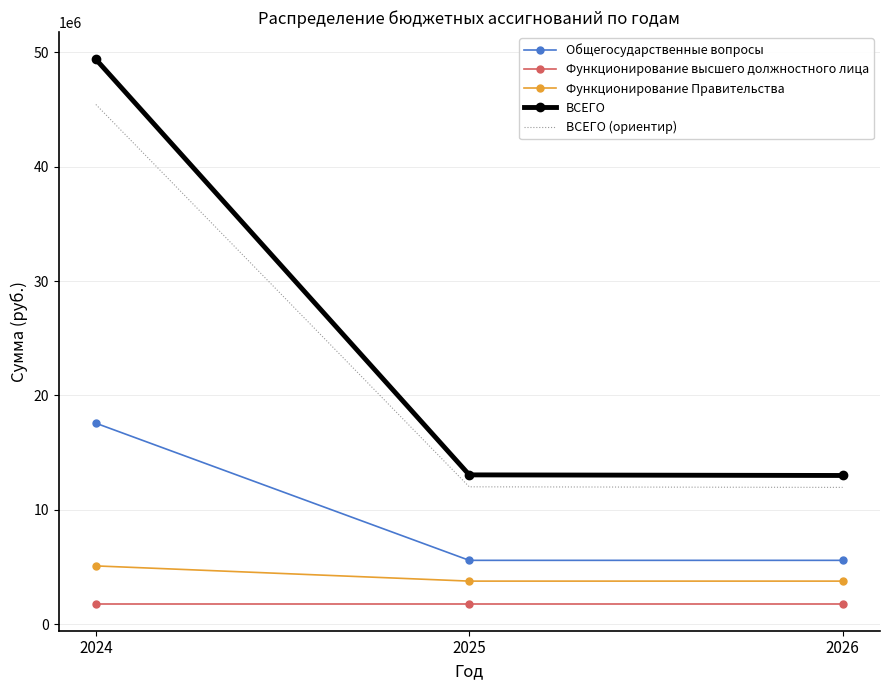

Rank the series at 2024 from highest to lowest value.

ВСЕГО, ВСЕГО (ориентир), Общегосударственные вопросы, Функционирование Правительства, Функционирование высшего должностного лица